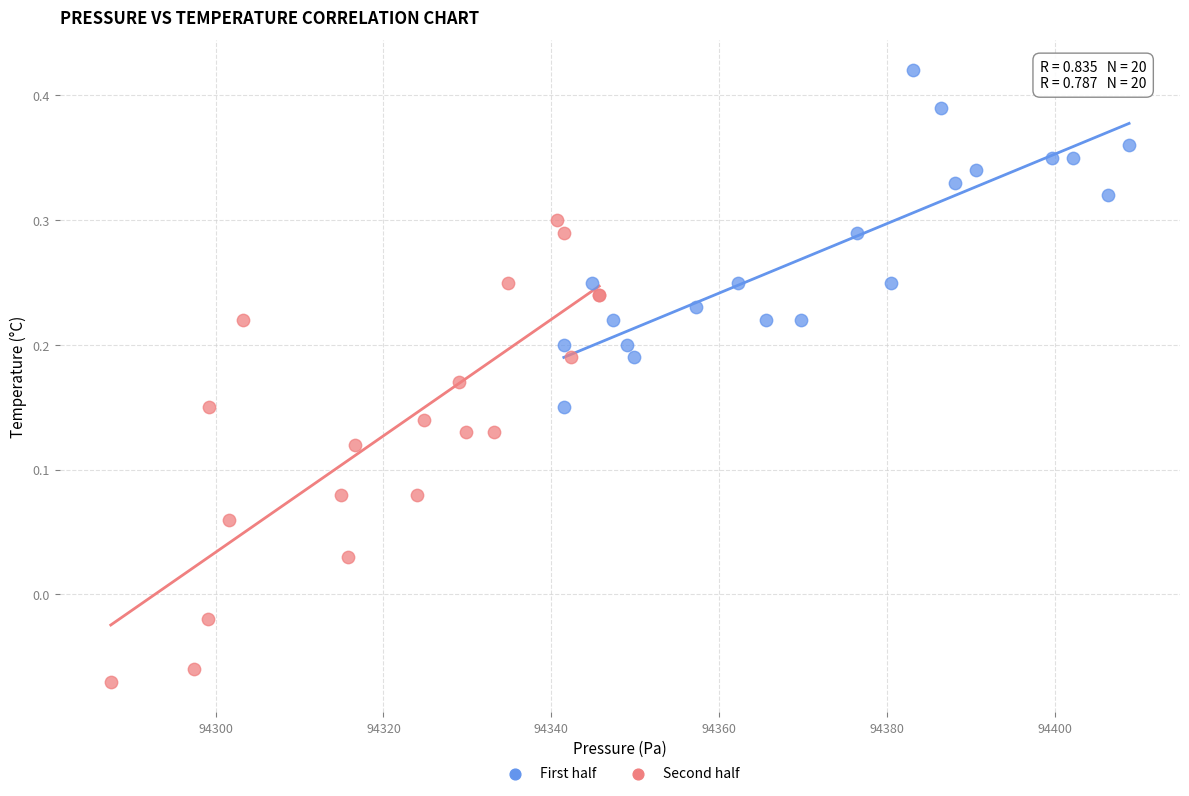

Which series reaches the maximum Y coordinate?

First half